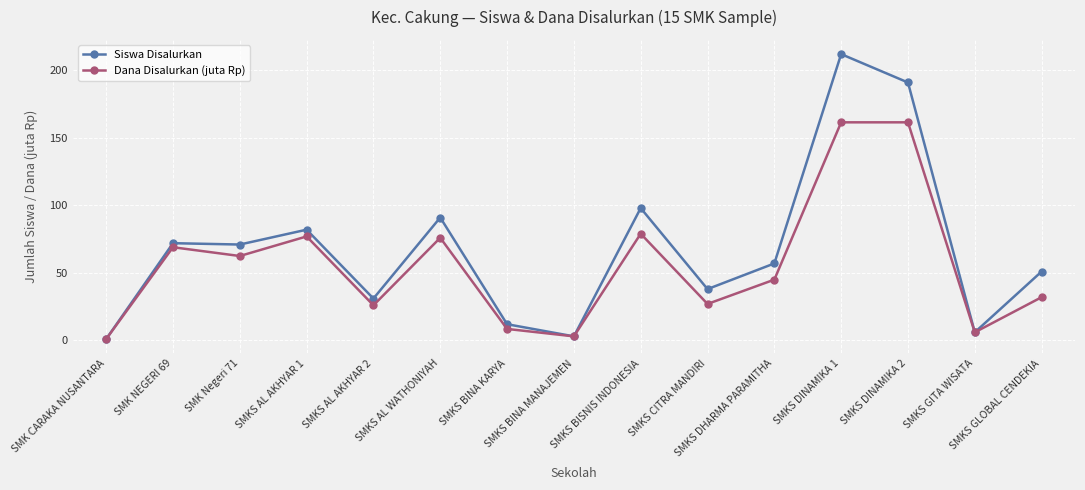

How many lines are shown in the chart?

2